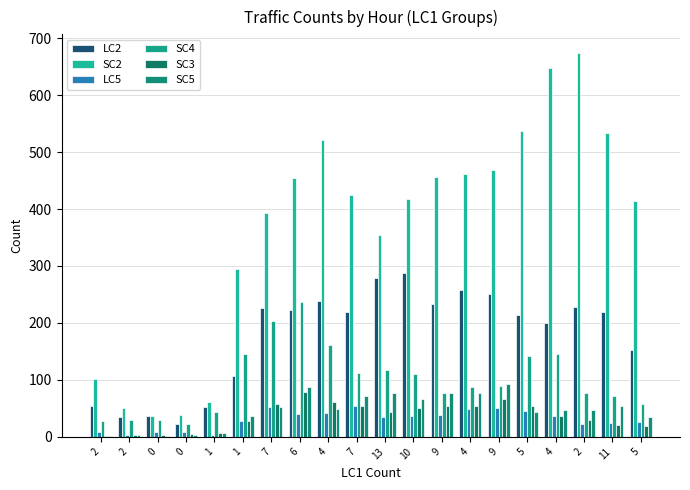

Is it true that SC3 equals 5 at 2?

False